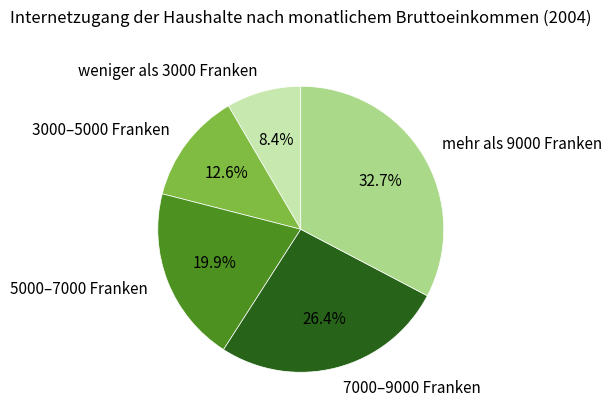

To the nearest percent, what percentage of the pie is 3000–5000 Franken?

13%